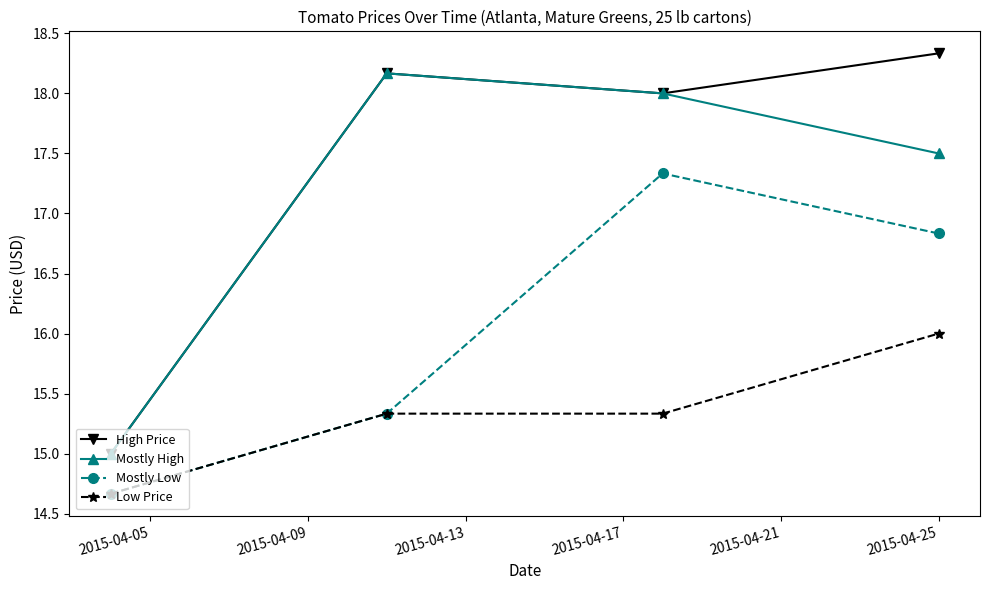

At how many categories does at least one series exceed 14?

4